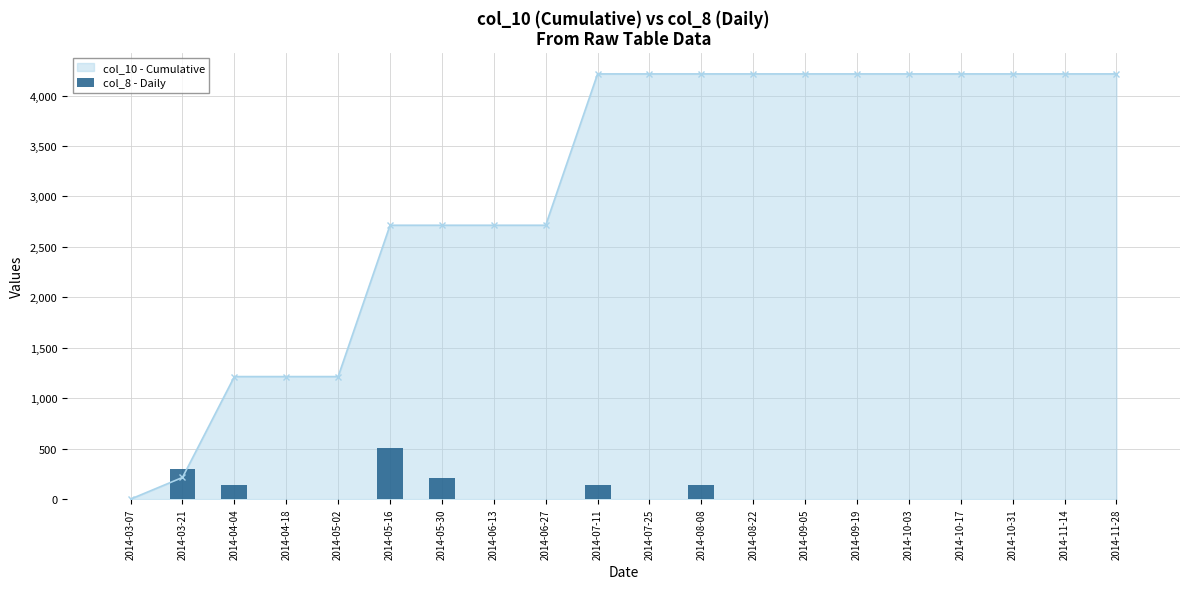

Which label corresponds to the smallest value in the chart?

2014-03-07